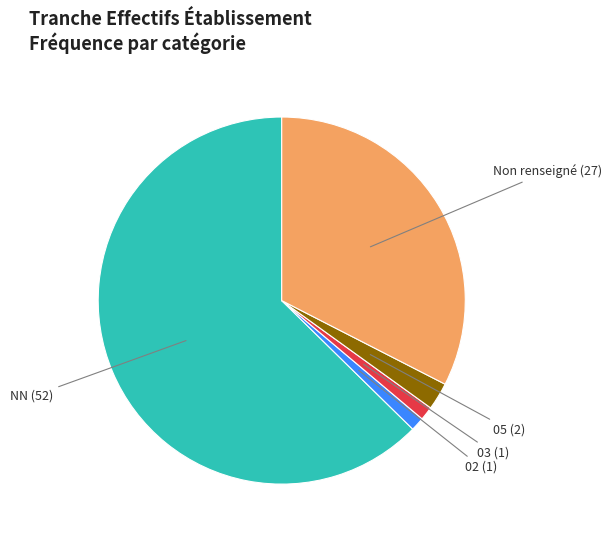

Is there a majority slice in this chart?

Yes